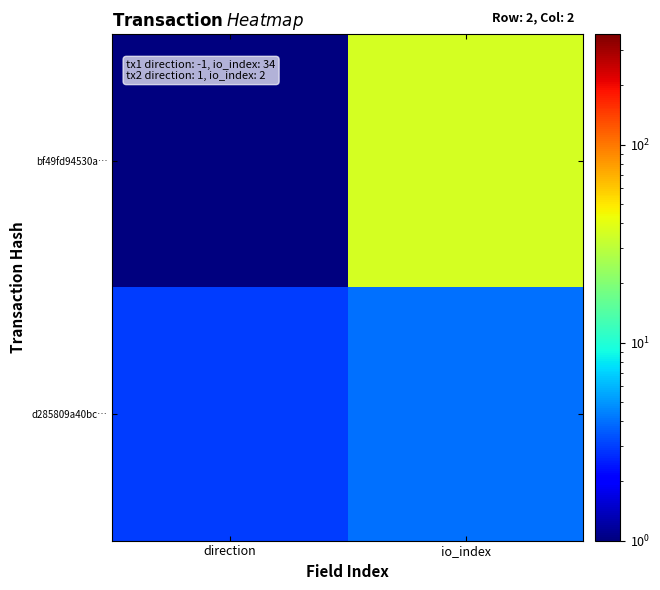

Which category has the highest value across all series?

io_index